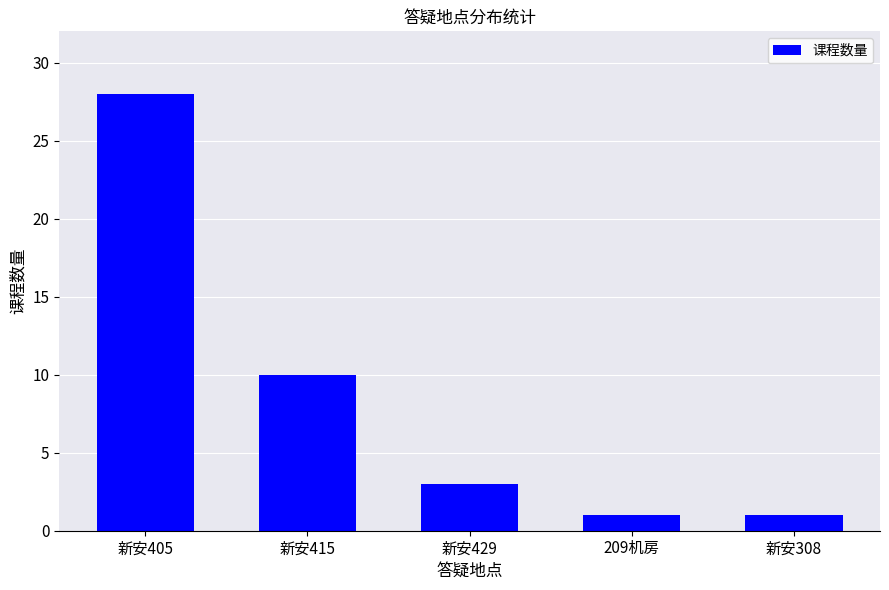

What is the maximum value shown in the chart?

28